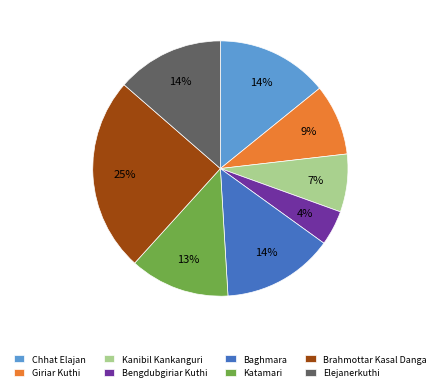

To the nearest percent, what is the average slice percentage?

12%